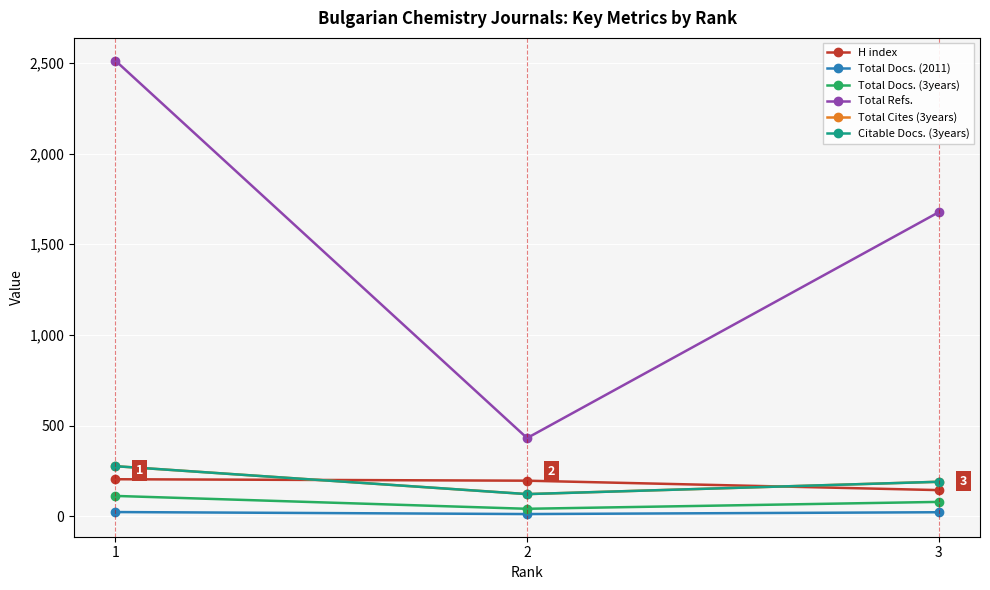

At which category is the sum across all series the highest?

1